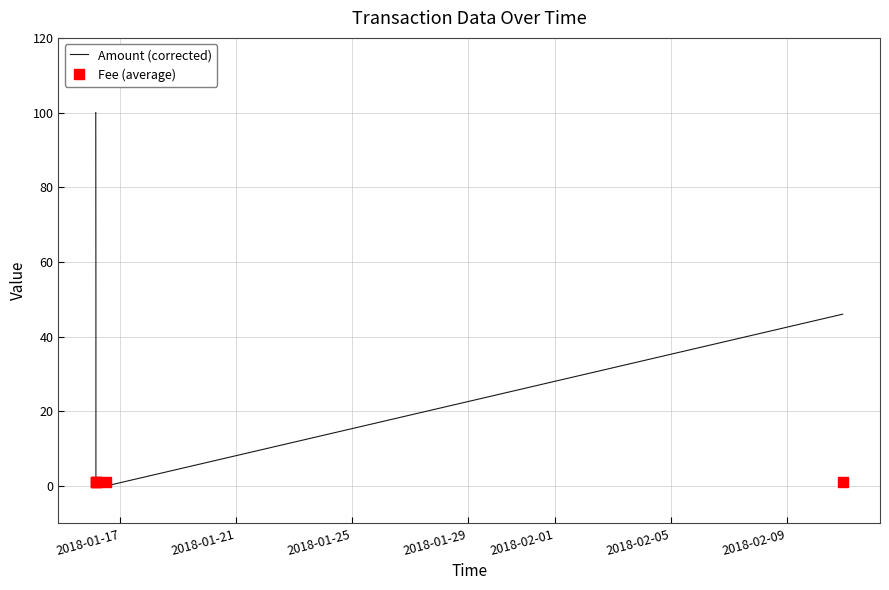

At how many categories does at least one series exceed 4?

3